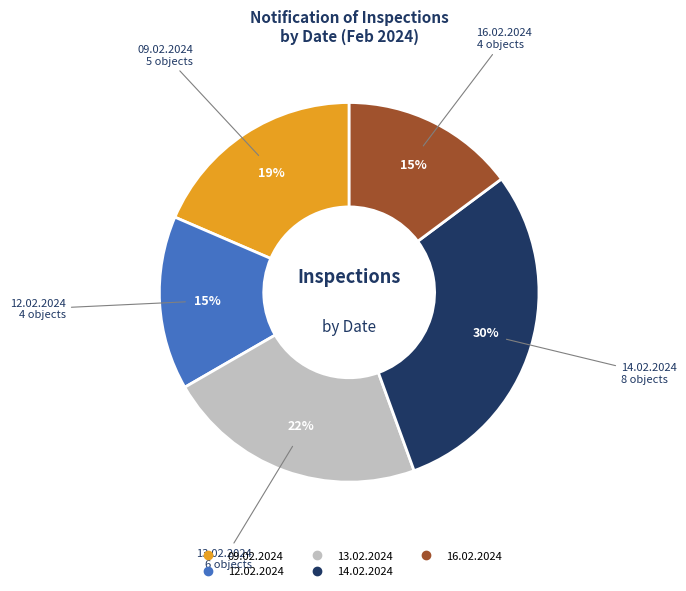

What is the largest slice in the pie chart?

14.02.2024